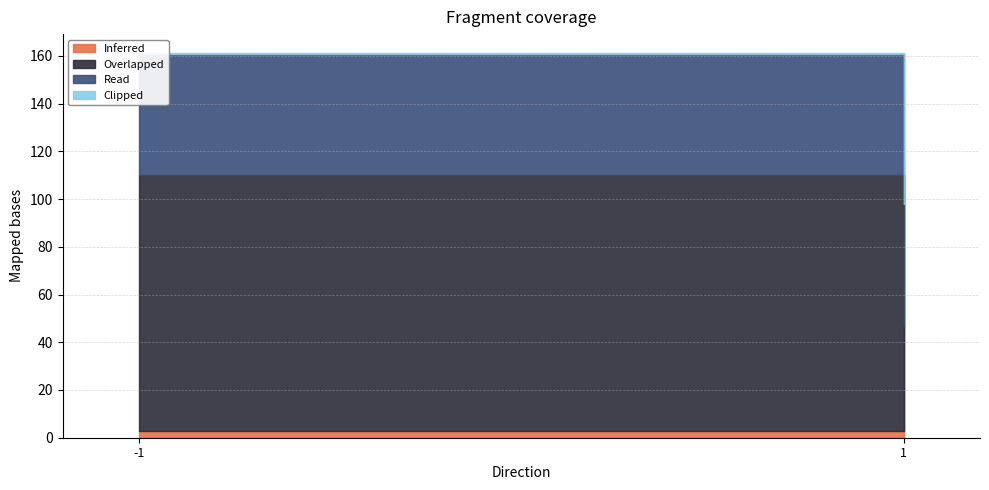

How many lines are shown in the chart?

4